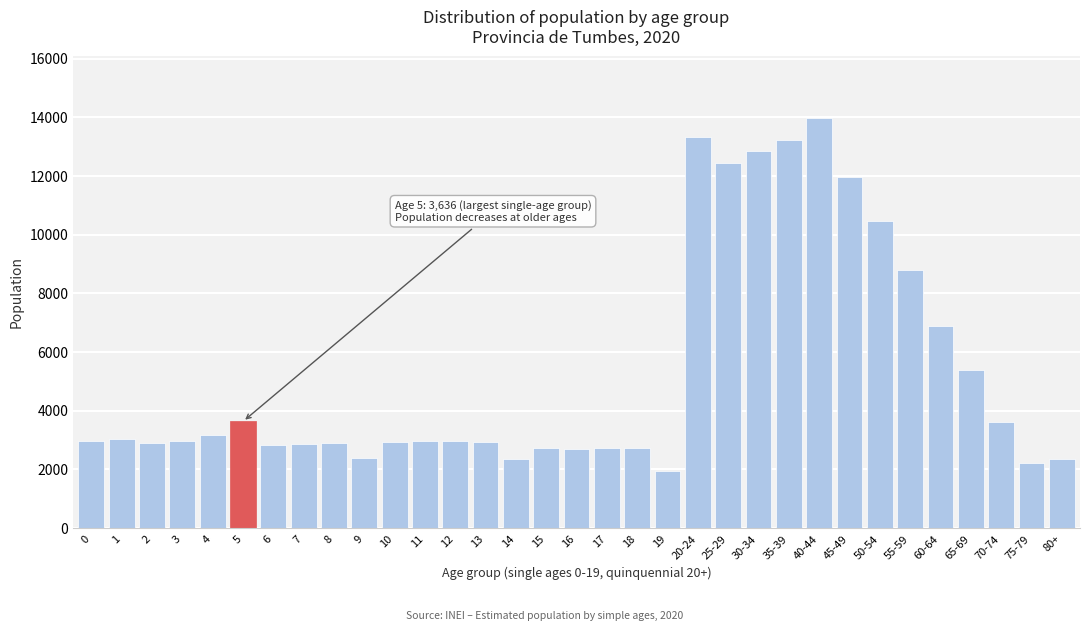

What value does the data have at 10, to the nearest 50?

2950